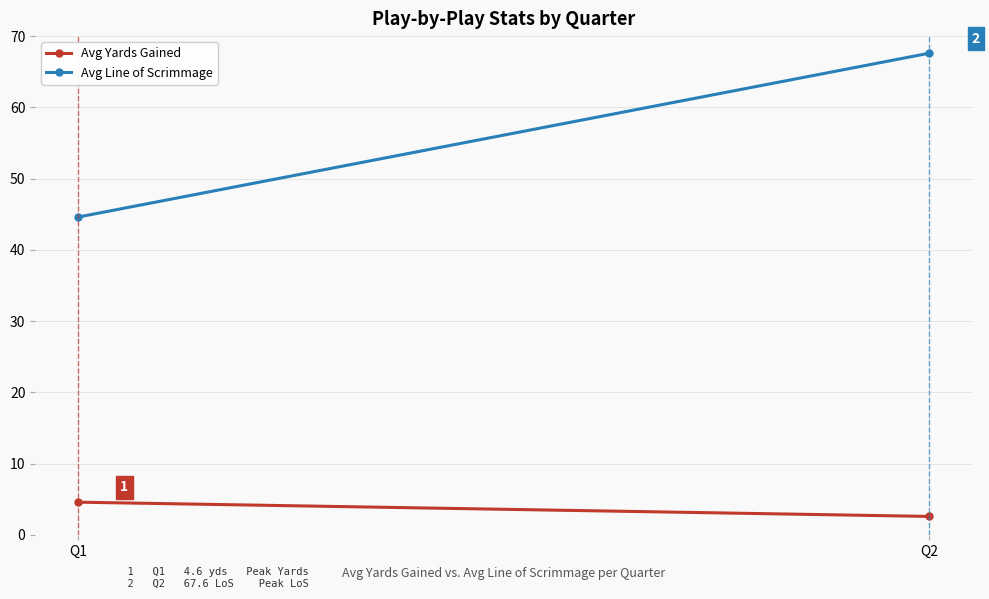

What is the total value across all series at Q2?

70.2